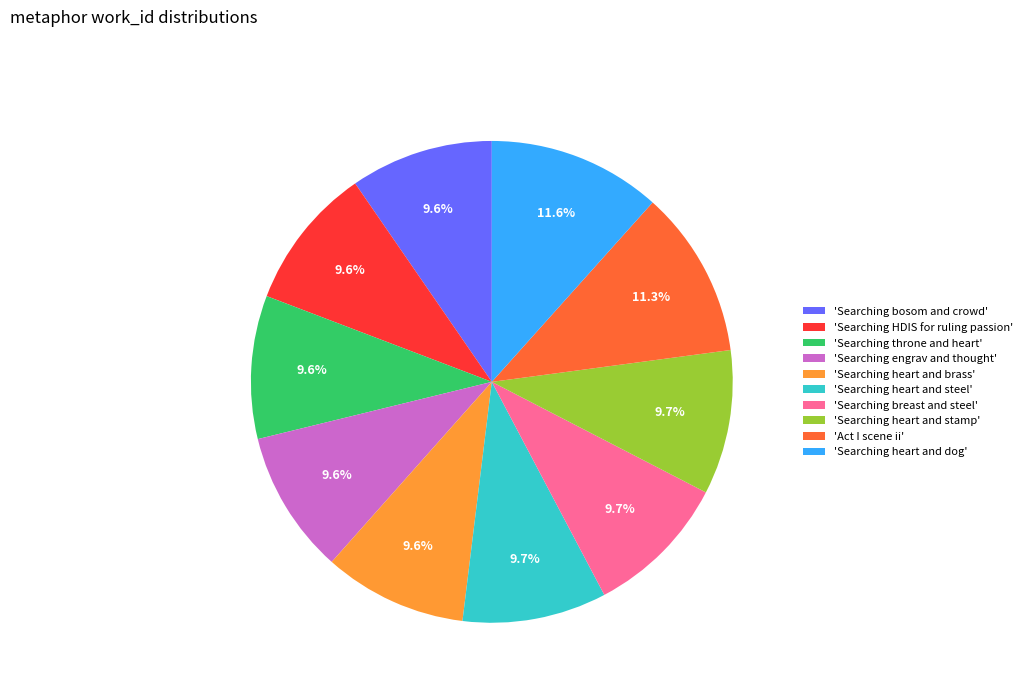

Combined, what portion of the pie is 'Act I scene ii' and 'Searching throne and heart'?

20.9%